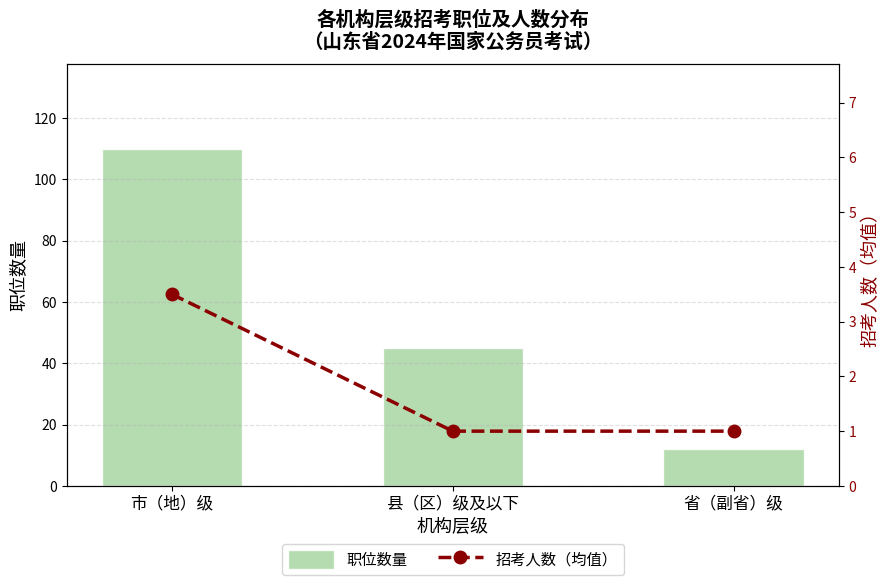

What is the sum of all 职位数量 values?

167